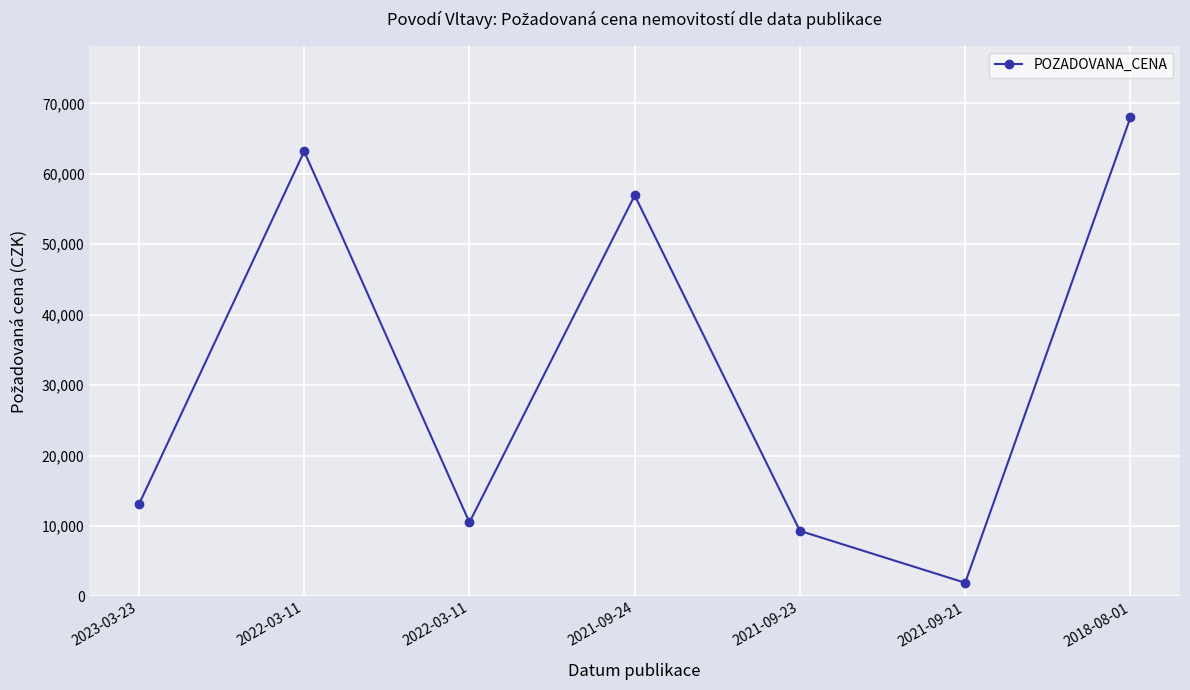

What is the label of the 6th point from the left?

2021-09-21